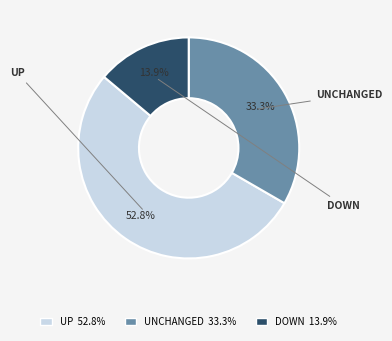

How many segments does this pie chart have?

3